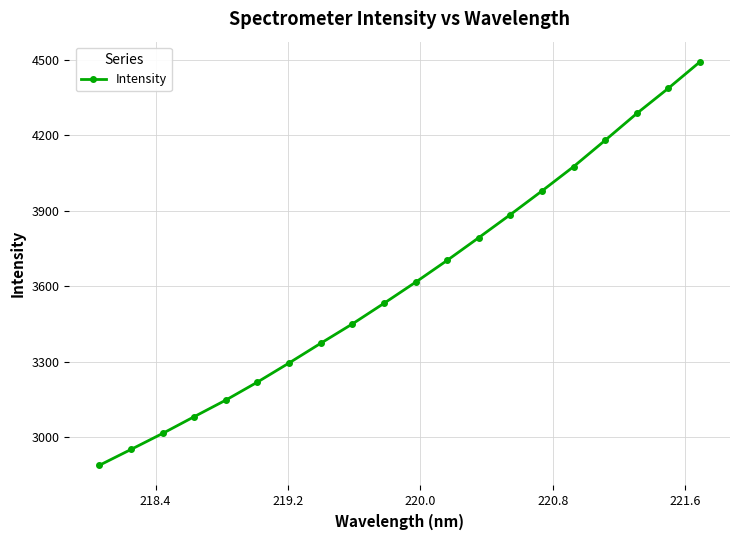

What is the difference between the maximum and minimum values?

1602.3